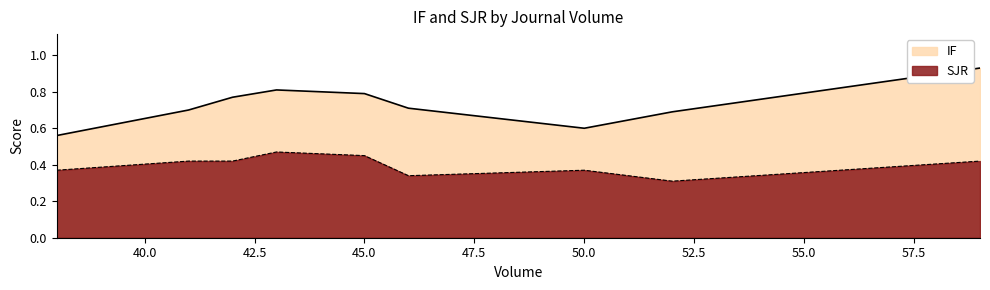

True or false: SJR and IF intersect in this chart.

False